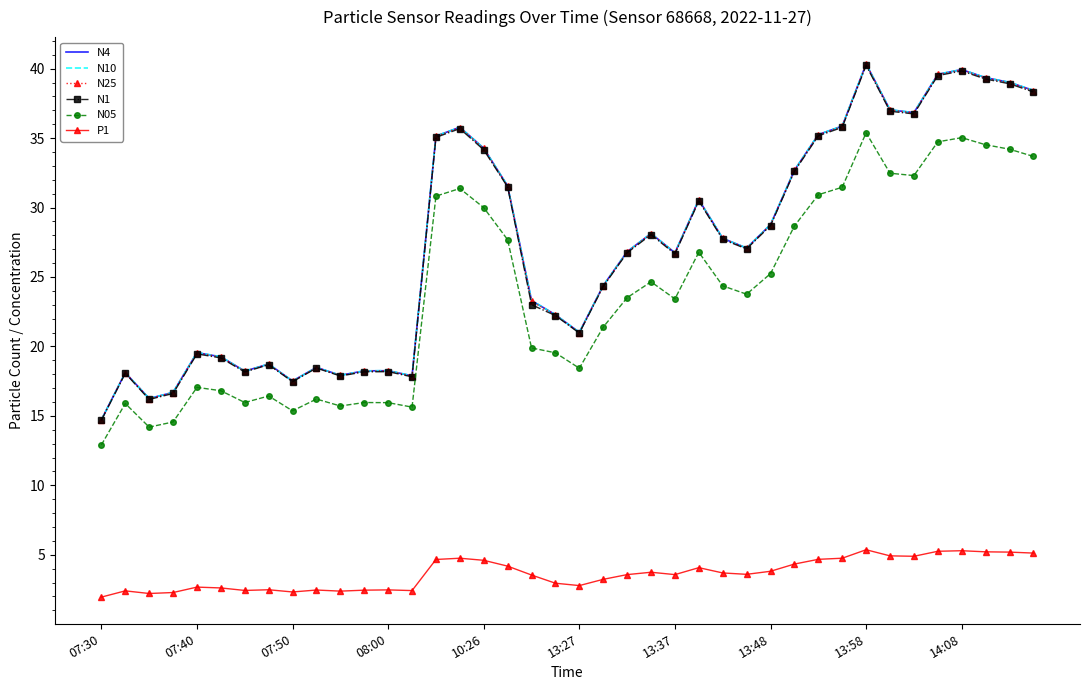

True or false: N05 and N4 intersect in this chart.

False